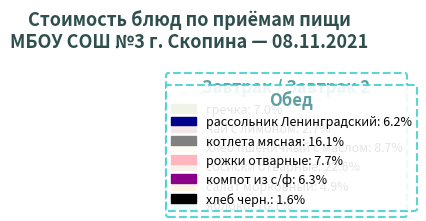

True or false: сосиски отварные accounts for 23% of the total.

True